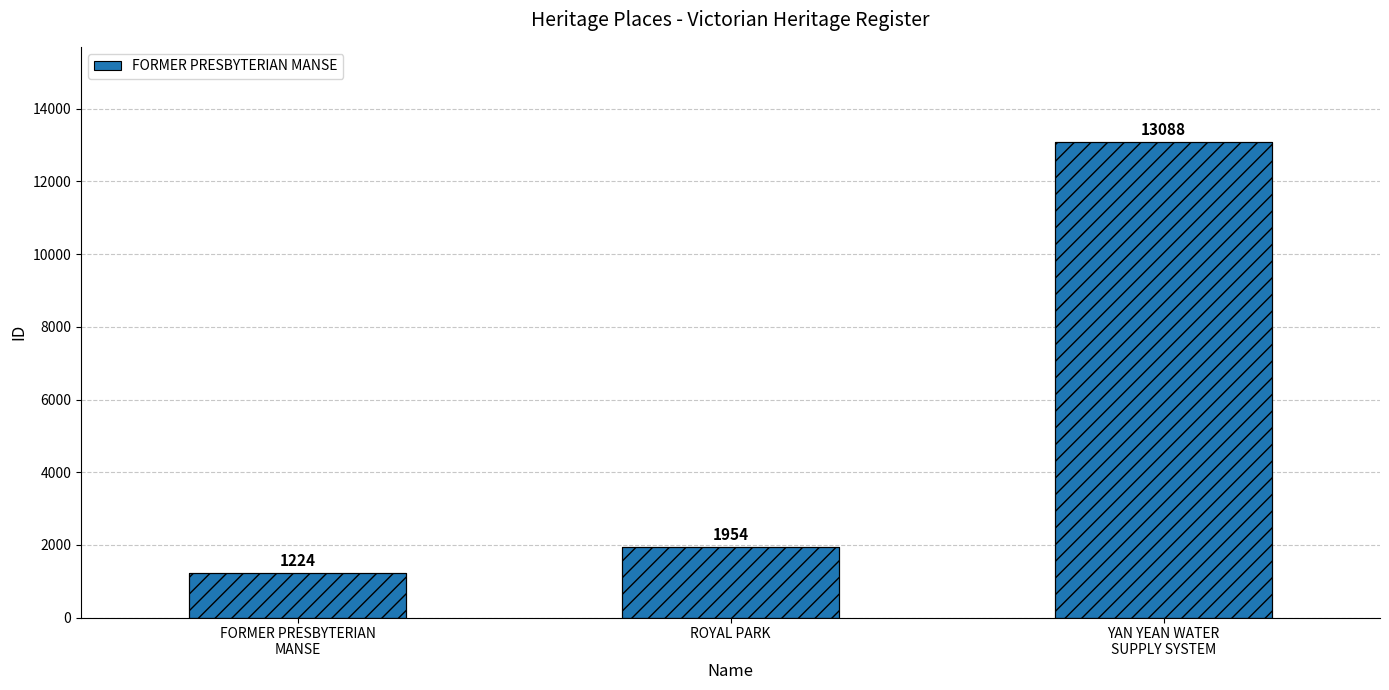

What position from the left is ROYAL PARK?

2